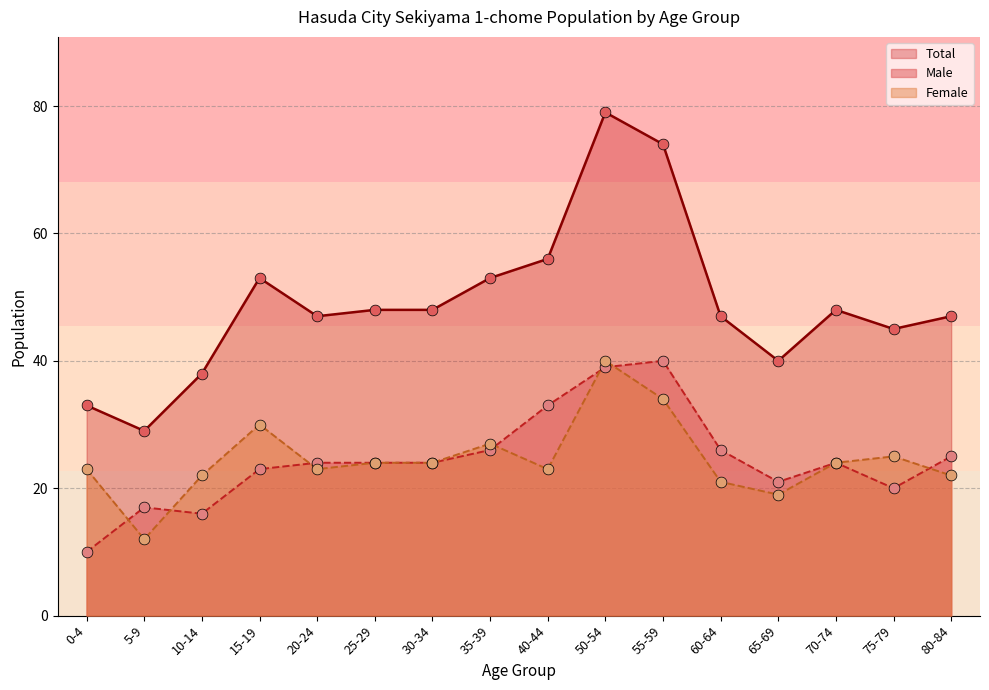

At which category is the sum across all series the highest?

50-54